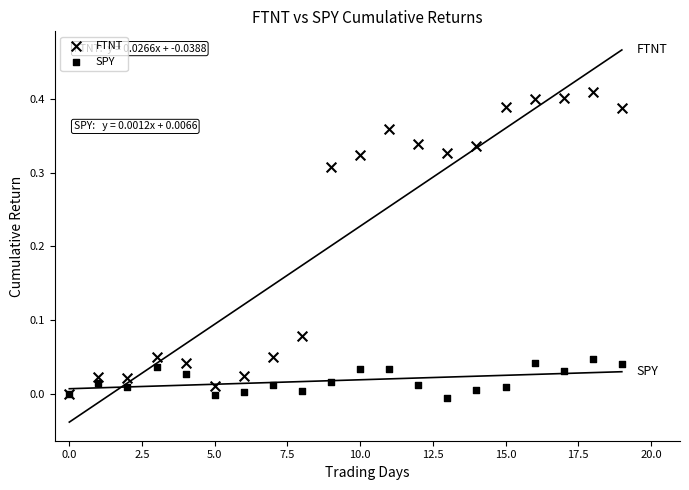

What are all the series names shown in the legend?

FTNT, SPY